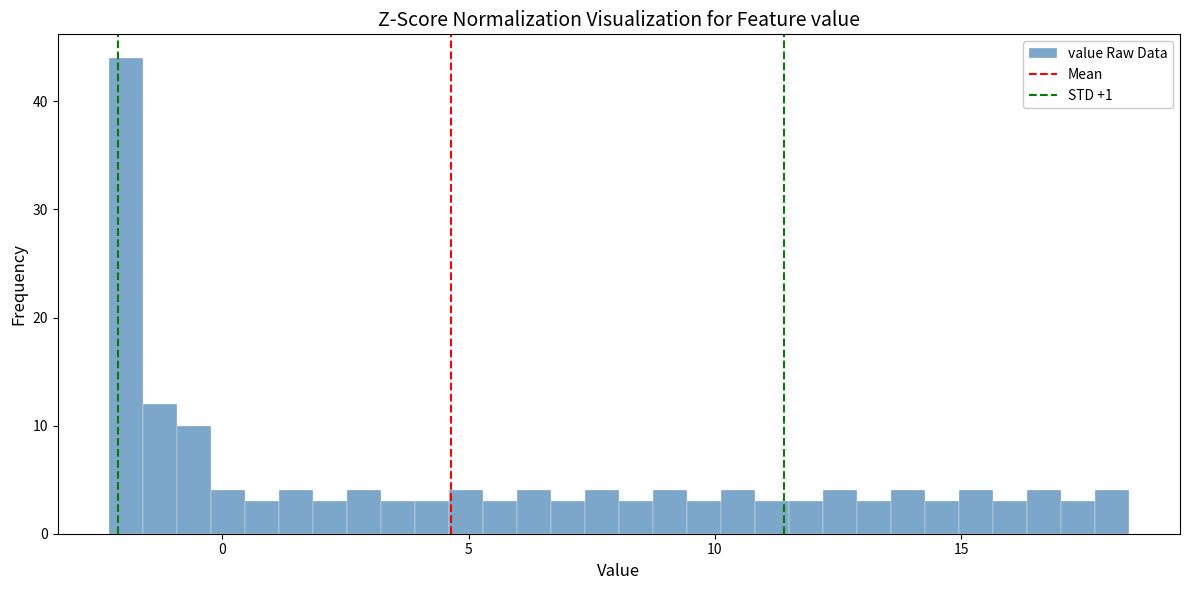

Around what value on the x-axis is the tallest bar? Give the approximate position of its centre, as read against the axis.

-2.0